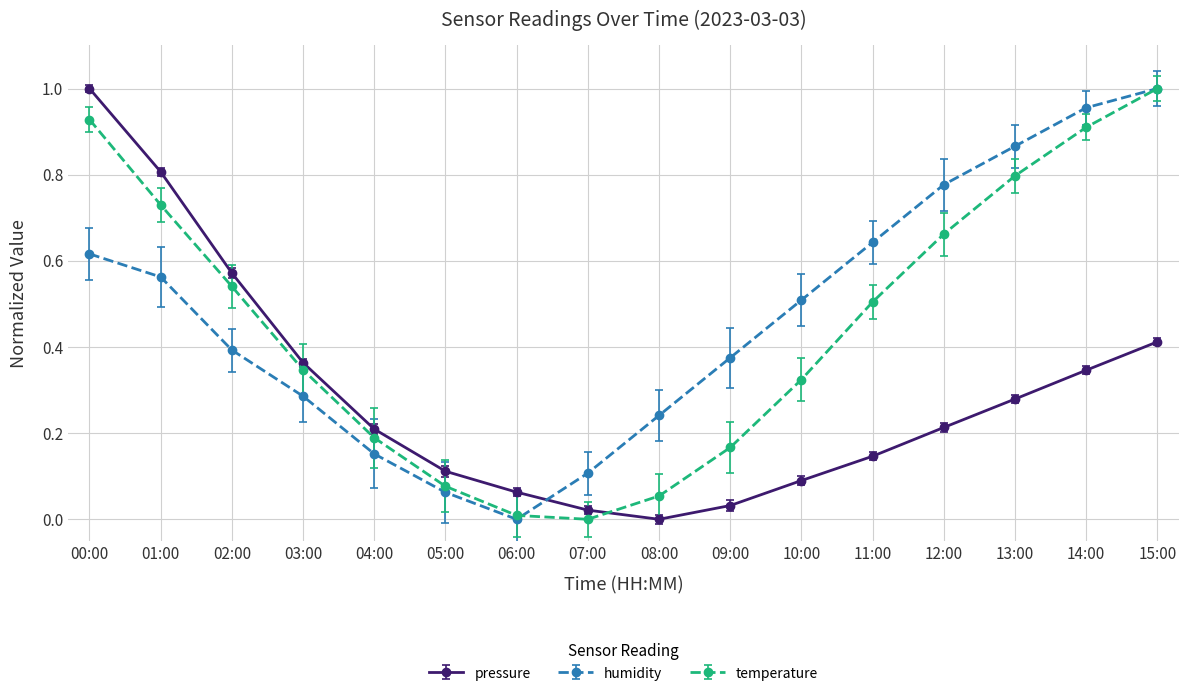

Is it true that pressure equals 1.0 at 00:00?

True